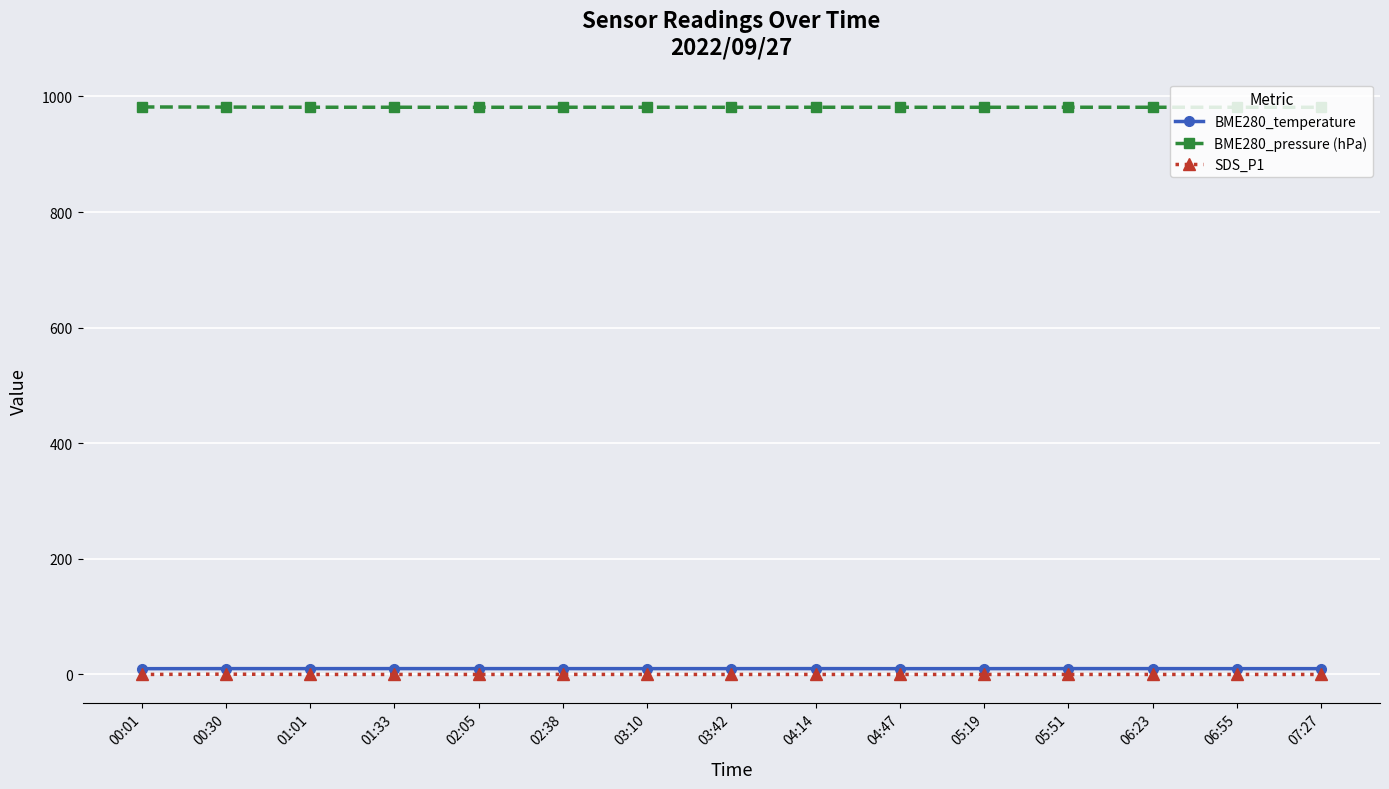

What is the value of the BME280_temperature point at the 8th from the left?

10.1